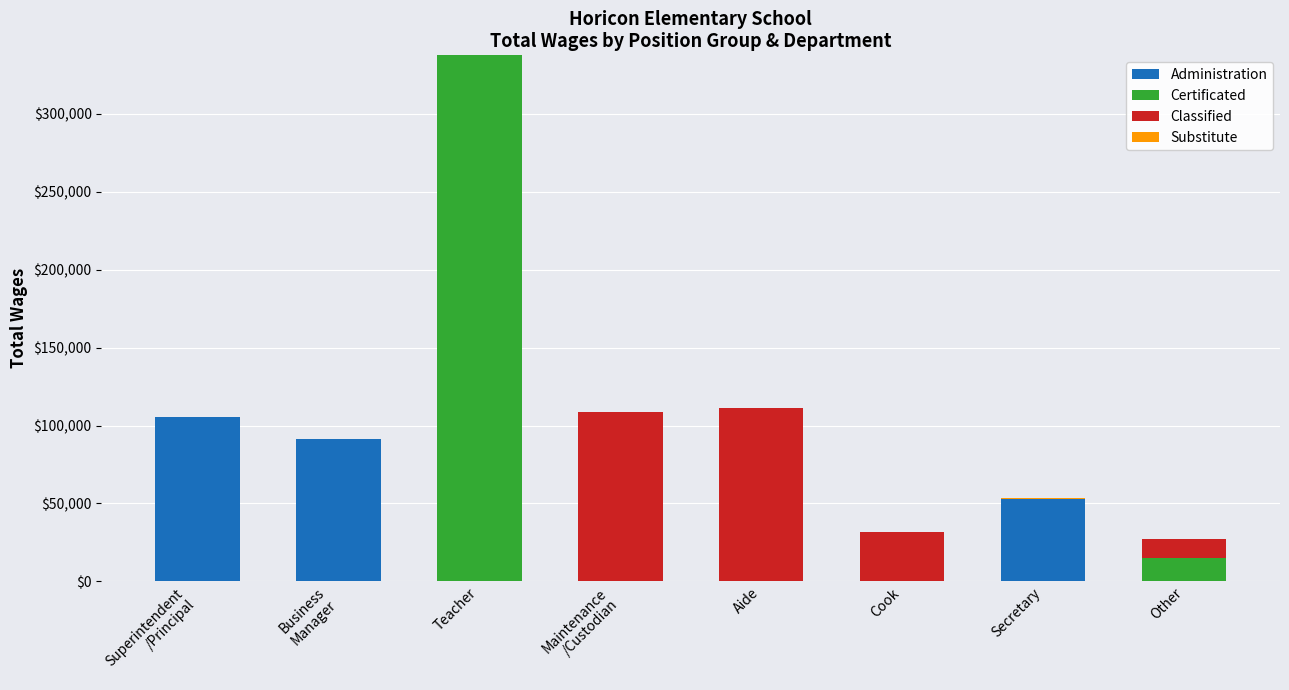

The value of Administration at Aide is 0. True or false?

True